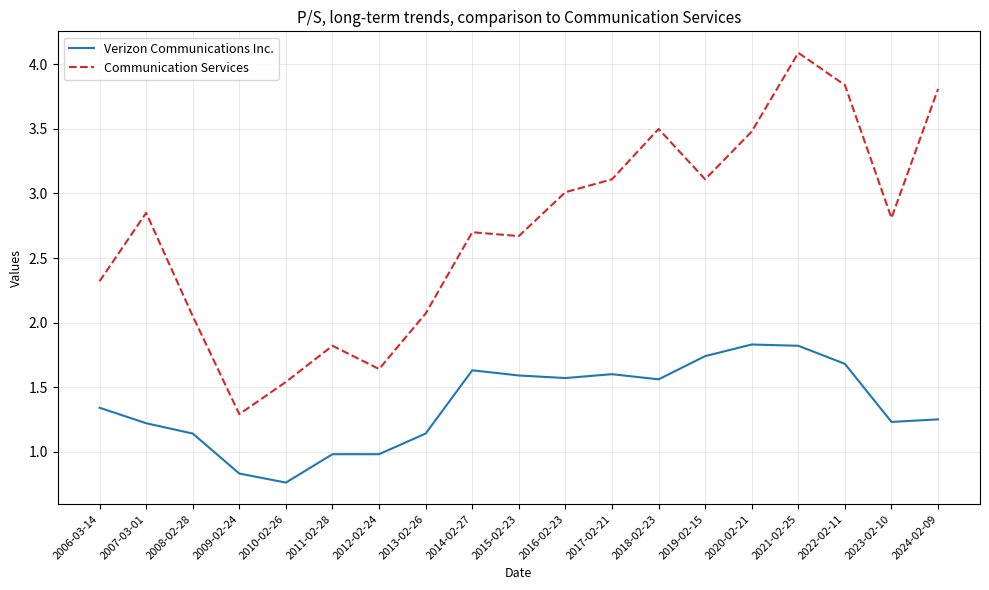

What is the average value of the Verizon Communications Inc. series?

1.4